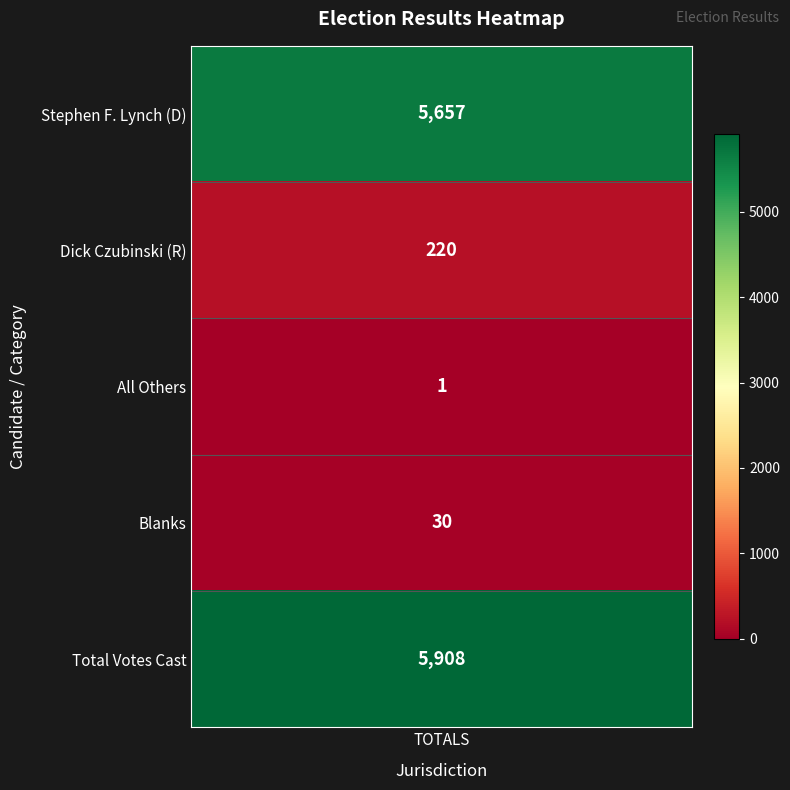

Count the number of values greater than 220.

2